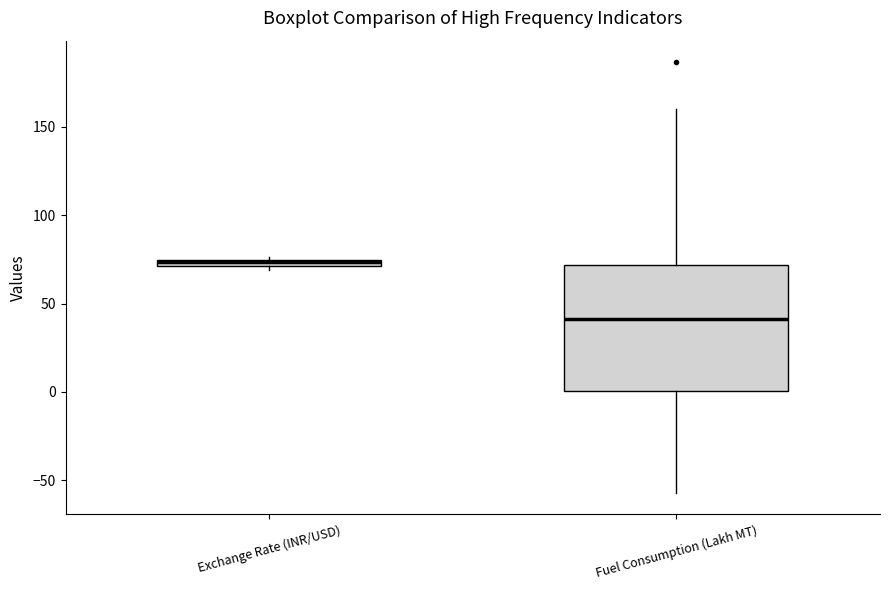

Where is the lower edge of the box for Exchange Rate (INR/USD) on the y-axis? The values are not printed on the chart, so give them approximately, as read against the axis.

70